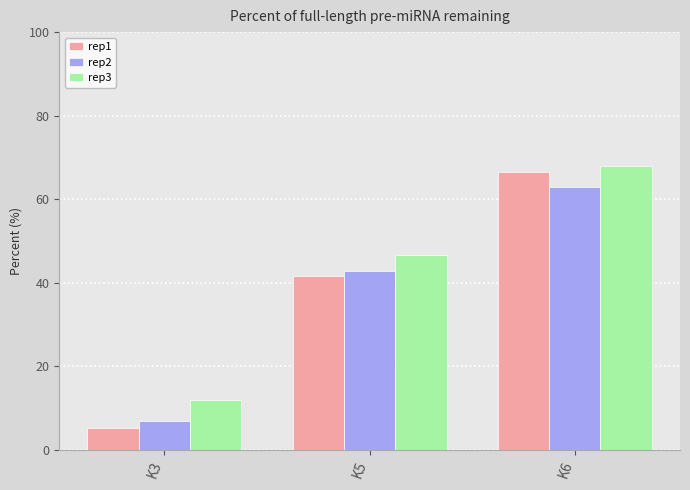

What is the value of the rep3 bar at the 1st from the left?

11.8